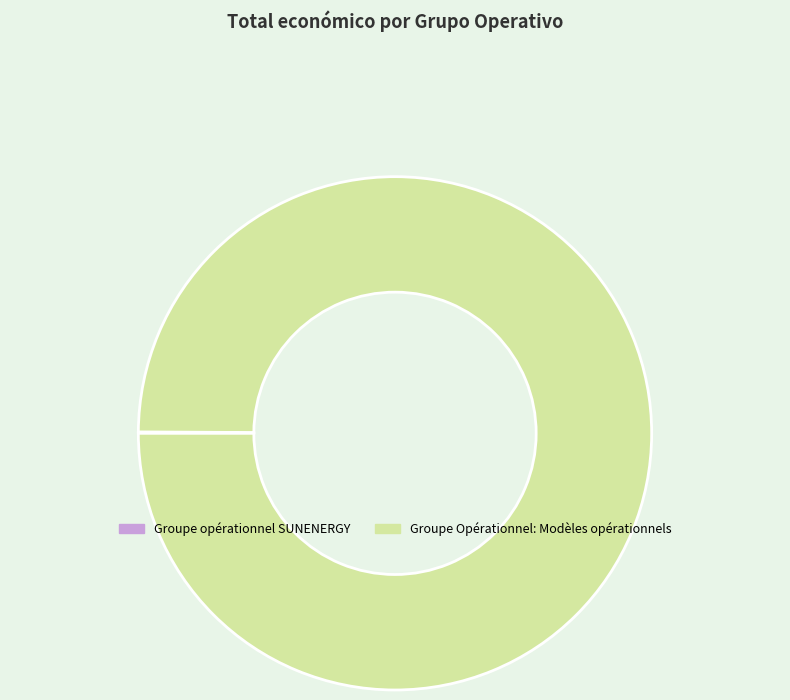

Does any single category account for the majority?

Yes